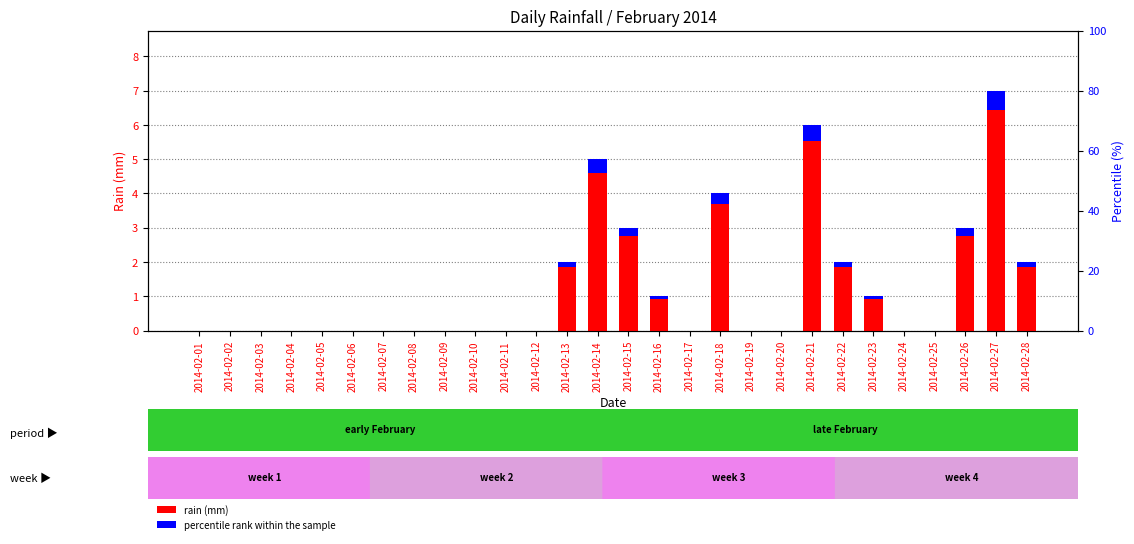

What is the value of the rain (mm) bar at the 21st from the left?

5.5